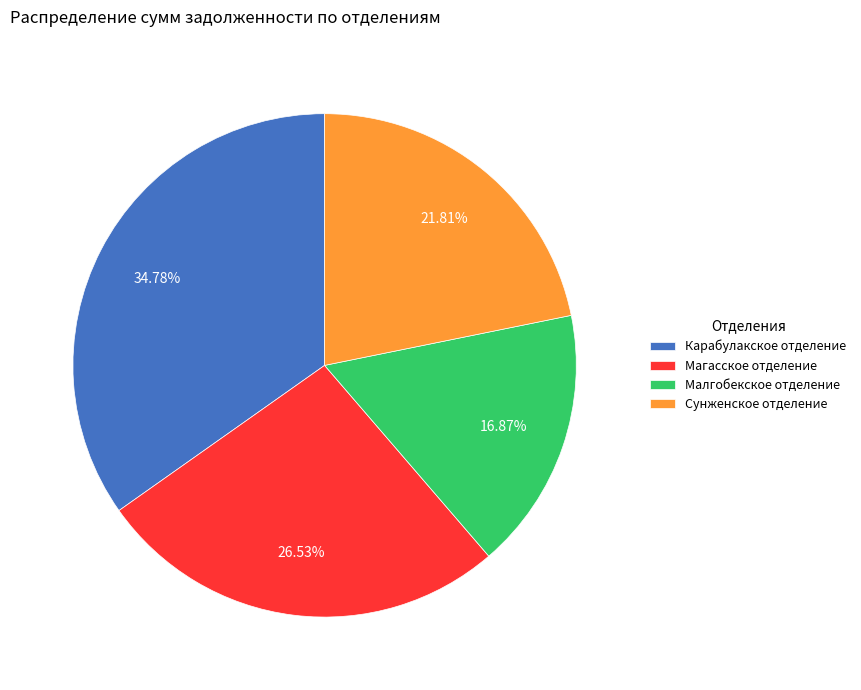

Rank the categories by value from highest to lowest.

Карабулакское отделение, Магасское отделение, Сунженское отделение, Малгобекское отделение